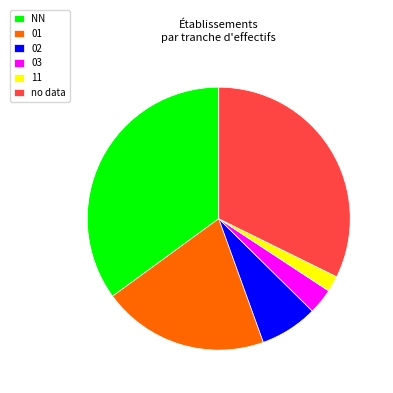

Does any single category account for the majority?

No